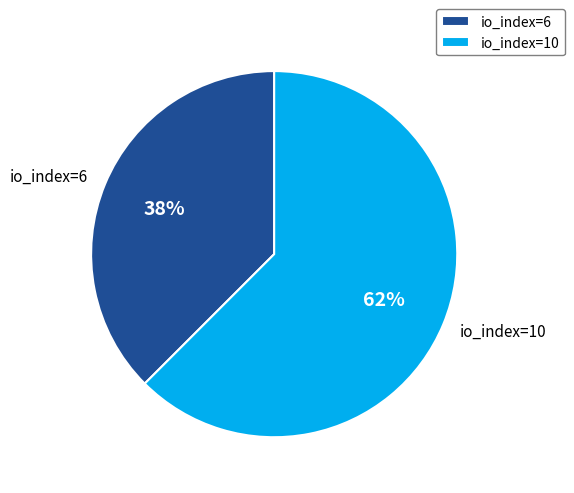

Which slice is the largest?

io_index=10